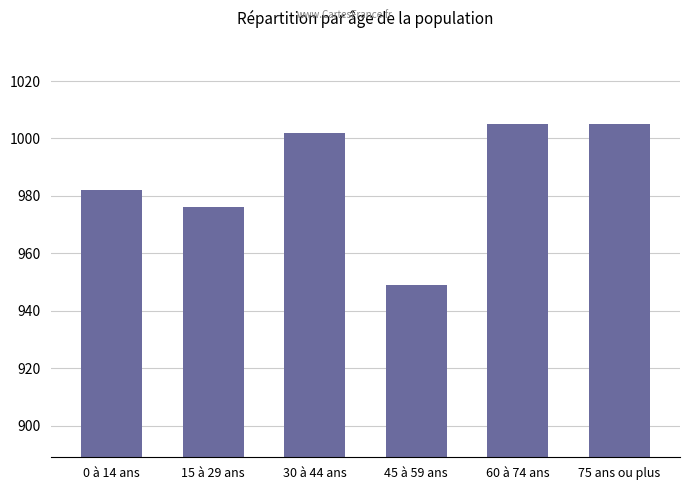

How many series are shown in this chart?

1